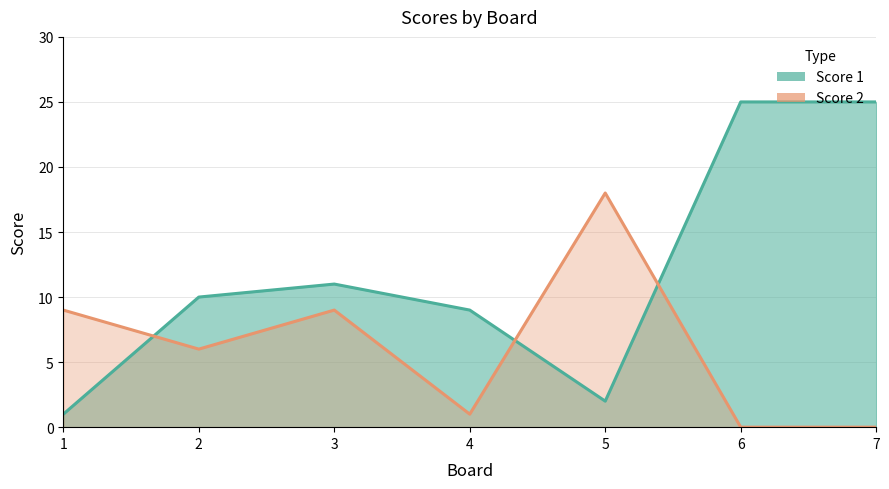

At which label does Score 1 first exceed 10?

3